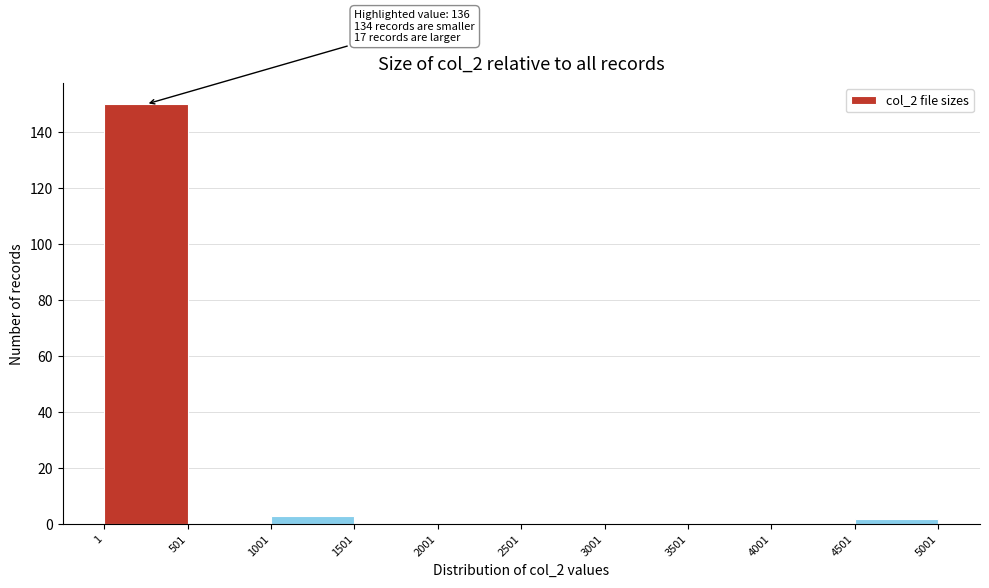

Which range on the x-axis has the tallest bar?

1 to 501